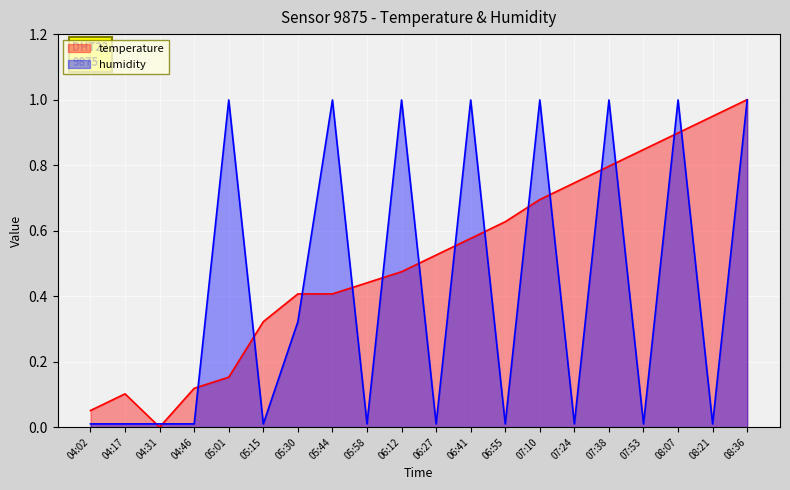

Count the number of data series in this chart.

2